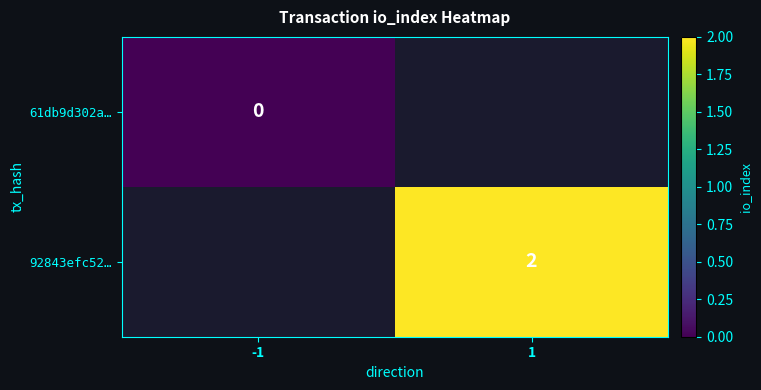

Count the number of data series in this chart.

2